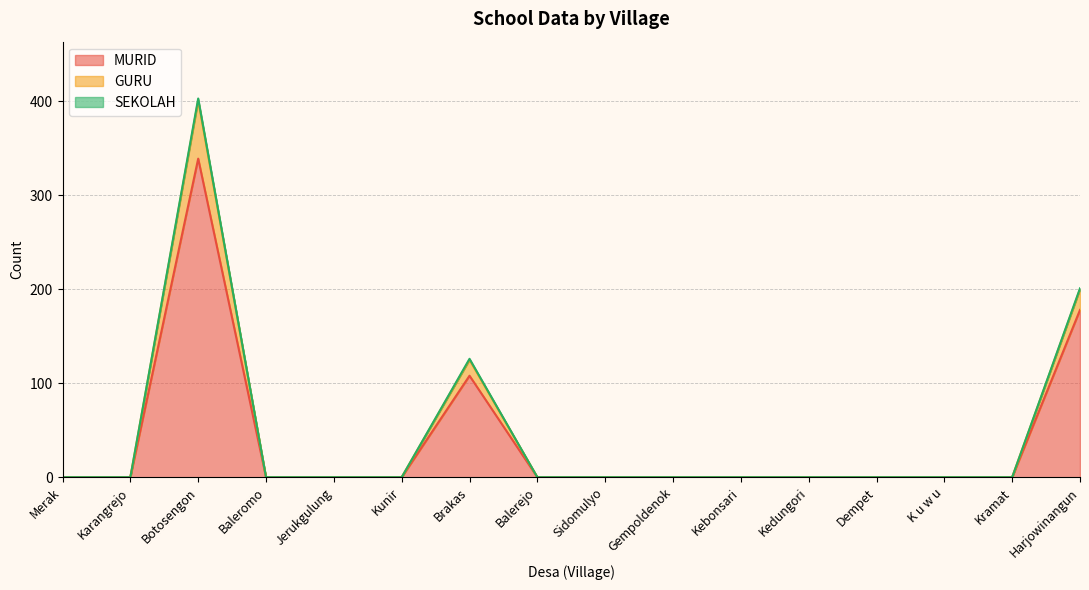

Does the chart display data point markers on the line(s)?

No